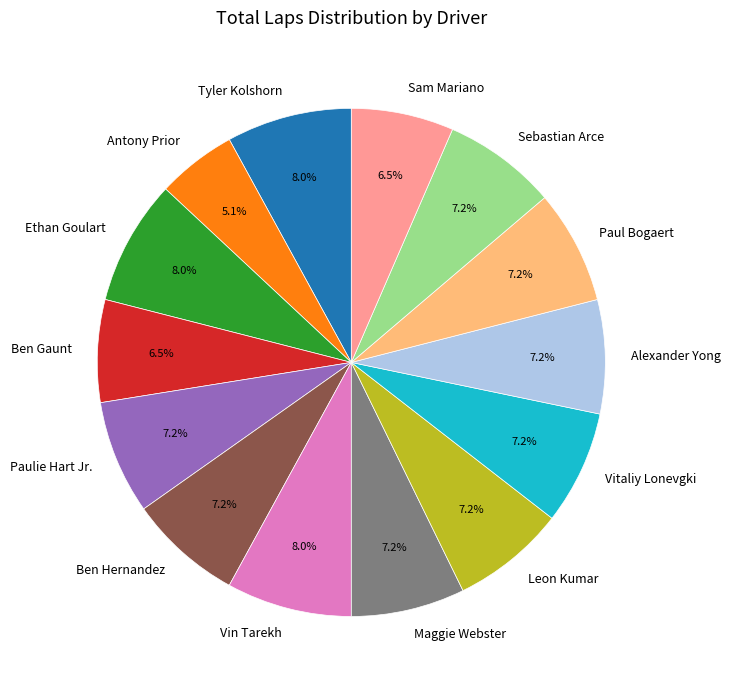

Count the number of slices in the pie.

14